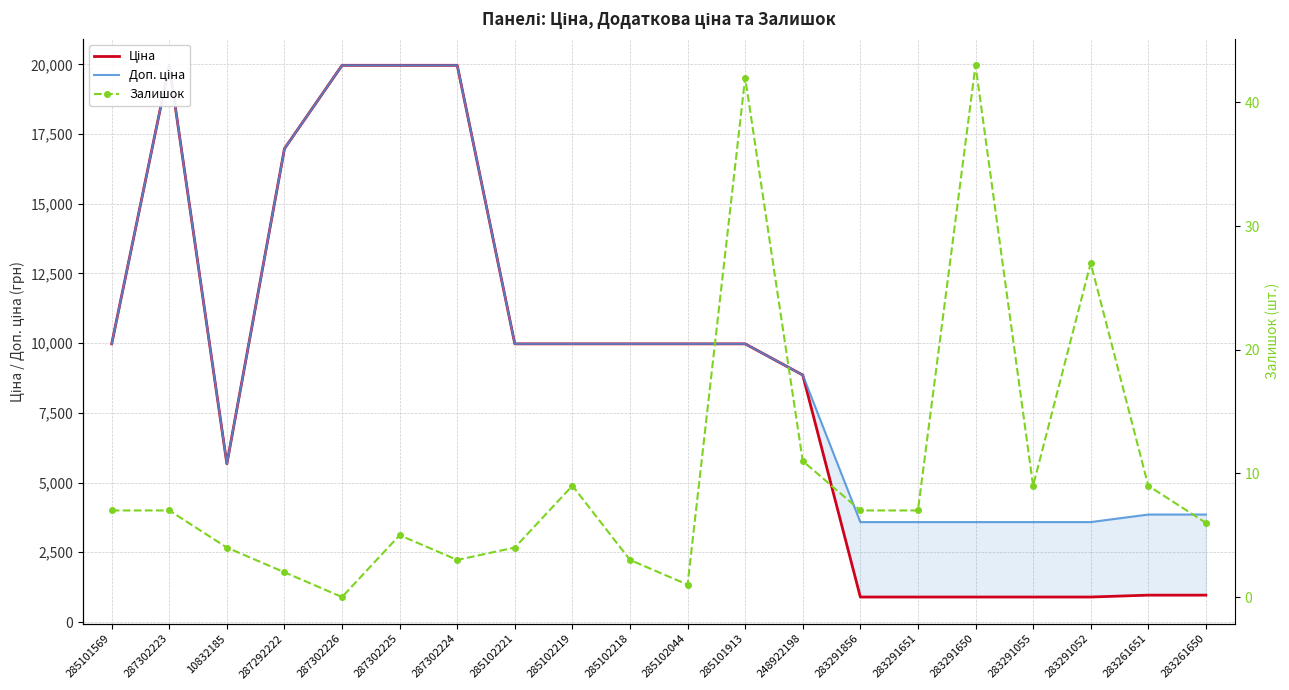

True or false: Залишок and Доп. ціна cross at least once.

False